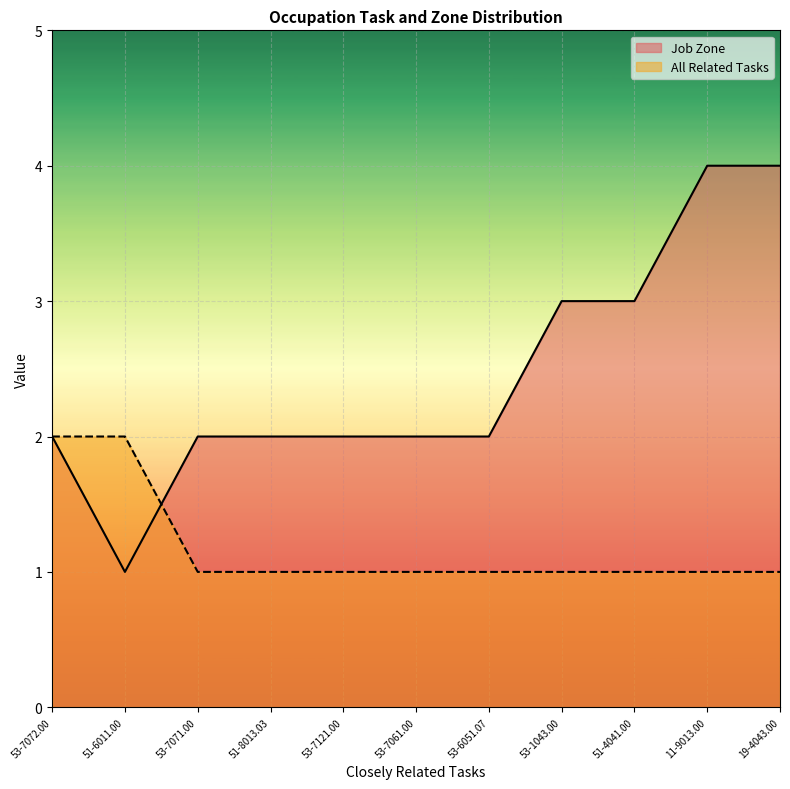

What is the average value of the All Related Tasks series?

1